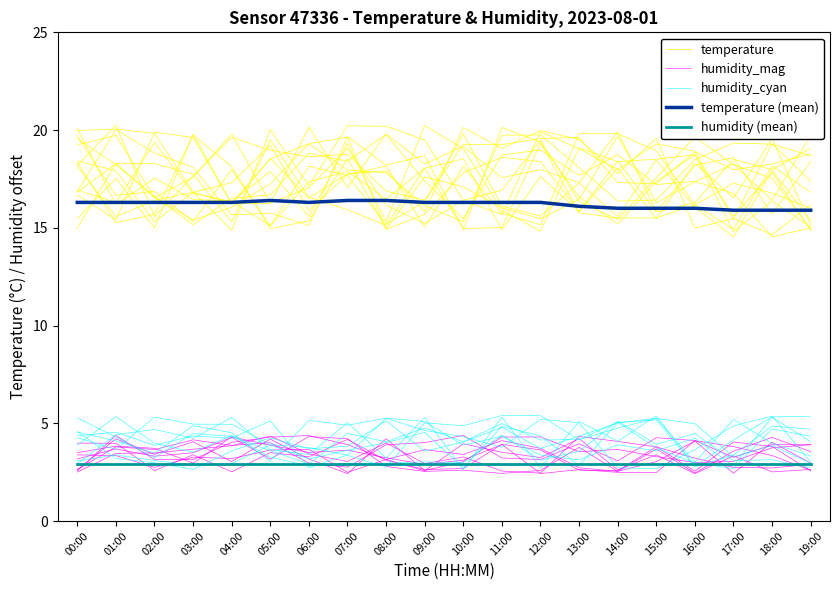

How many interior local valleys does the humidity_cyan series have?

7